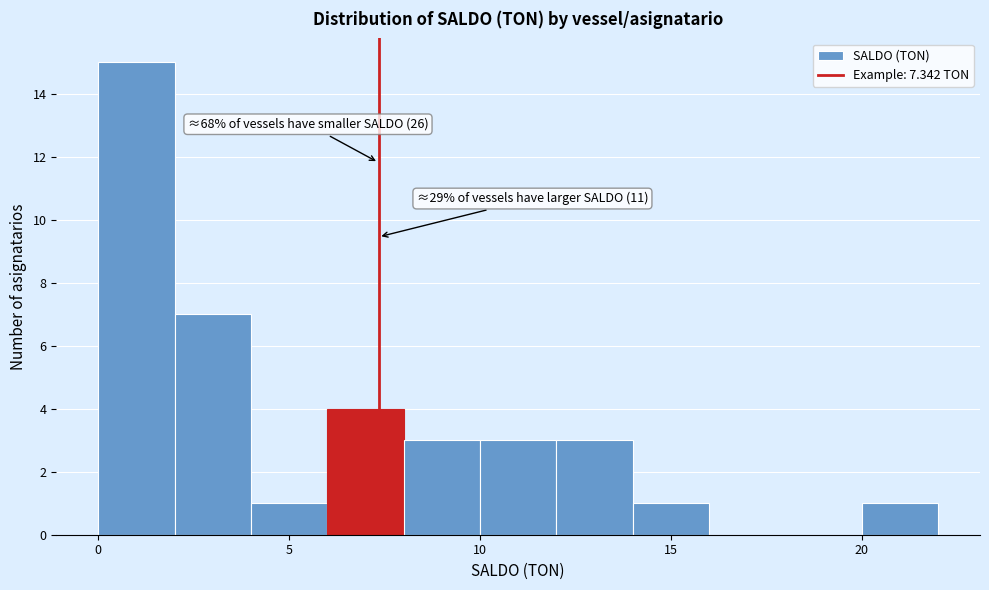

Over which range of the x-axis is the bar tallest?

0 to 2